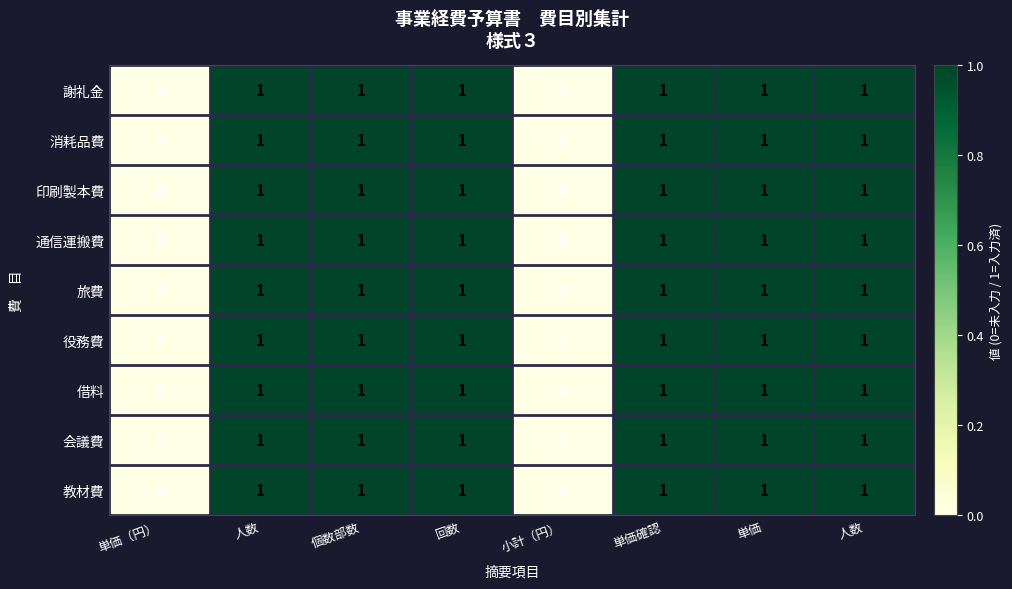

Reading right to left, extract all data points from this chart.

謝礼金: 人数=1	単価=1	単価確認=1	小計（円）=0	回数=1	個数部数=1	人数=1	単価（円）=0
消耗品費: 人数=1	単価=1	単価確認=1	小計（円）=0	回数=1	個数部数=1	人数=1	単価（円）=0
印刷製本費: 人数=1	単価=1	単価確認=1	小計（円）=0	回数=1	個数部数=1	人数=1	単価（円）=0
通信運搬費: 人数=1	単価=1	単価確認=1	小計（円）=0	回数=1	個数部数=1	人数=1	単価（円）=0
旅費: 人数=1	単価=1	単価確認=1	小計（円）=0	回数=1	個数部数=1	人数=1	単価（円）=0
役務費: 人数=1	単価=1	単価確認=1	小計（円）=0	回数=1	個数部数=1	人数=1	単価（円）=0
借料: 人数=1	単価=1	単価確認=1	小計（円）=0	回数=1	個数部数=1	人数=1	単価（円）=0
会議費: 人数=1	単価=1	単価確認=1	小計（円）=0	回数=1	個数部数=1	人数=1	単価（円）=0
教材費: 人数=1	単価=1	単価確認=1	小計（円）=0	回数=1	個数部数=1	人数=1	単価（円）=0